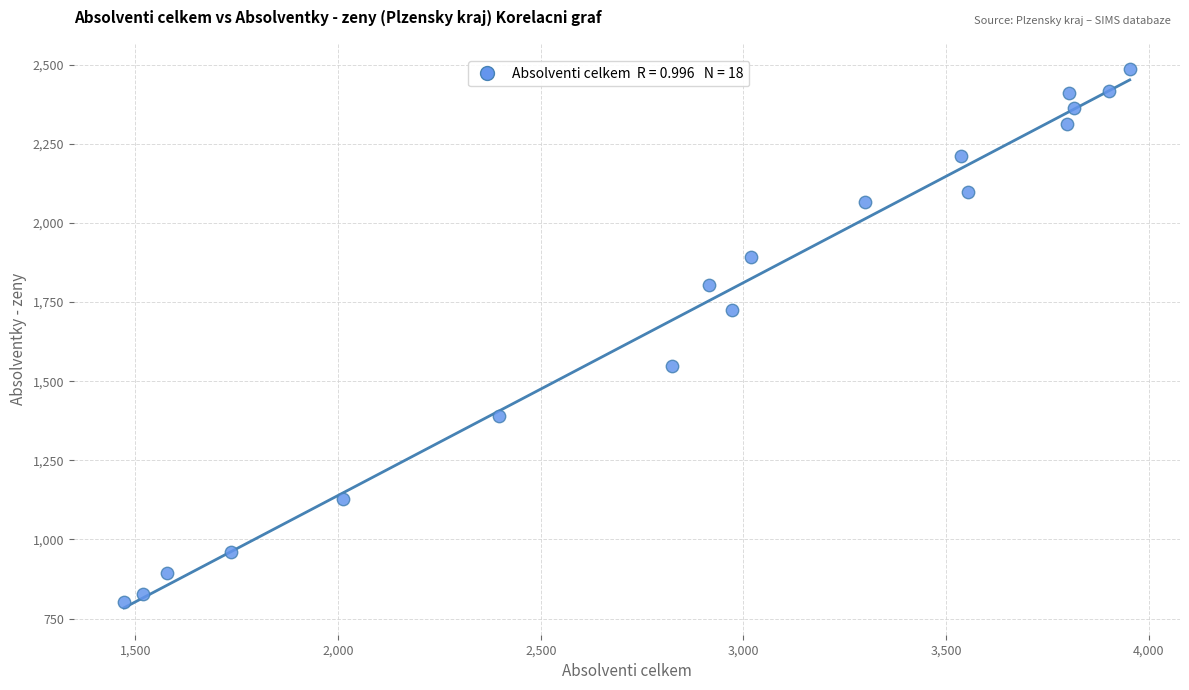

What is the range of X values (max minus min)?

2481